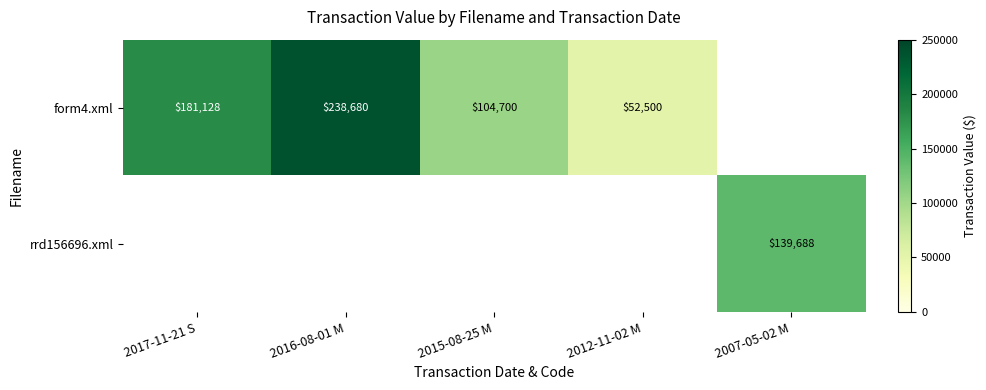

The value of form4.xml at 2016-08-01 M is 238680. True or false?

True